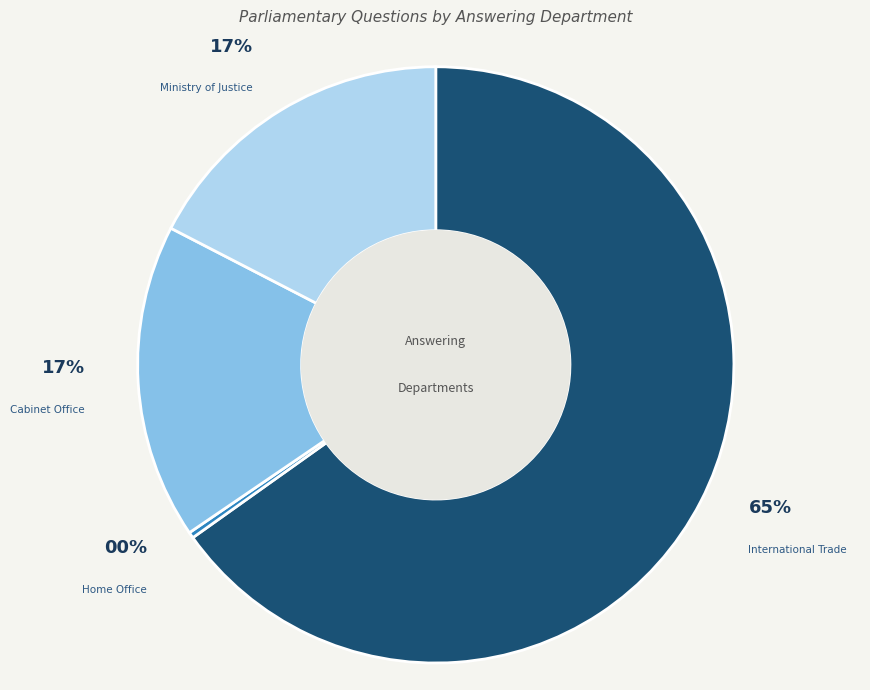

Which slice is the smallest?

Home Office